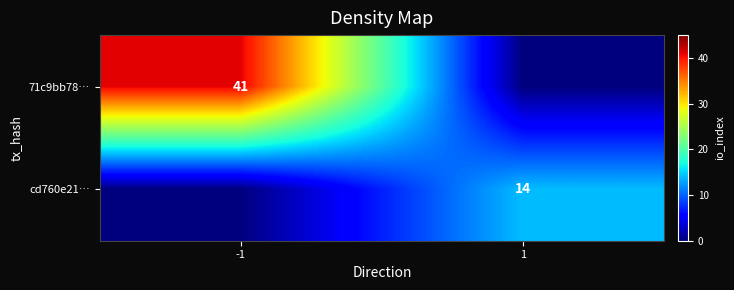

What is the greatest value displayed?

41